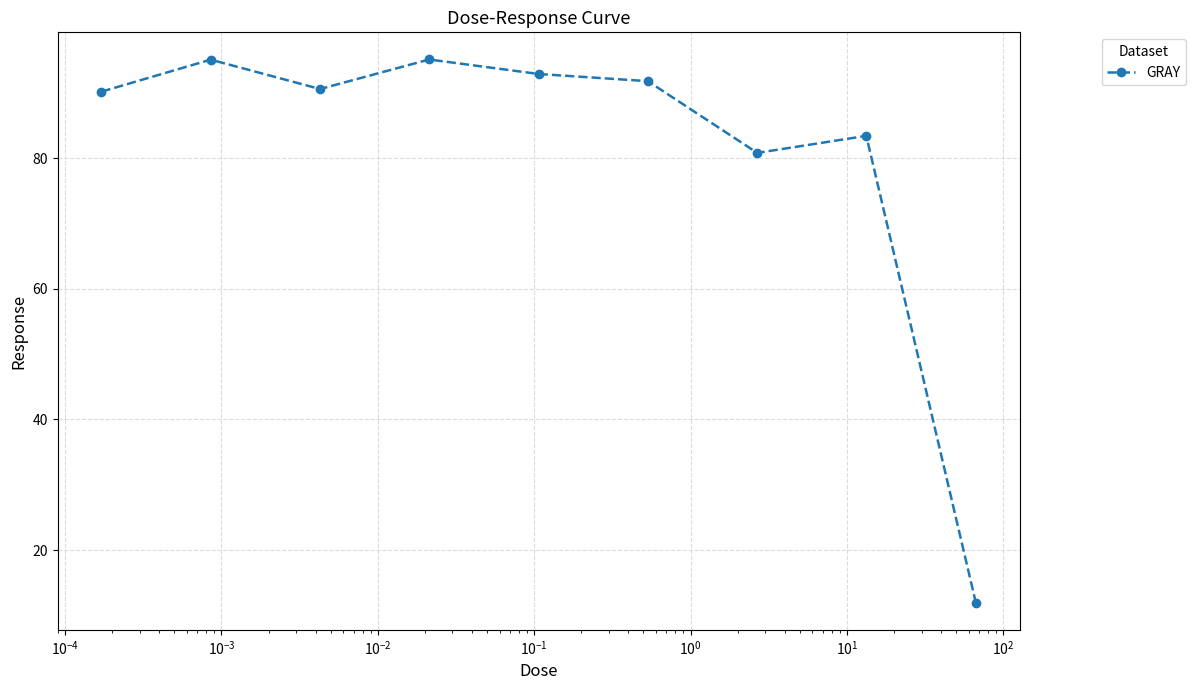

Does the chart display data point markers on the line(s)?

Yes